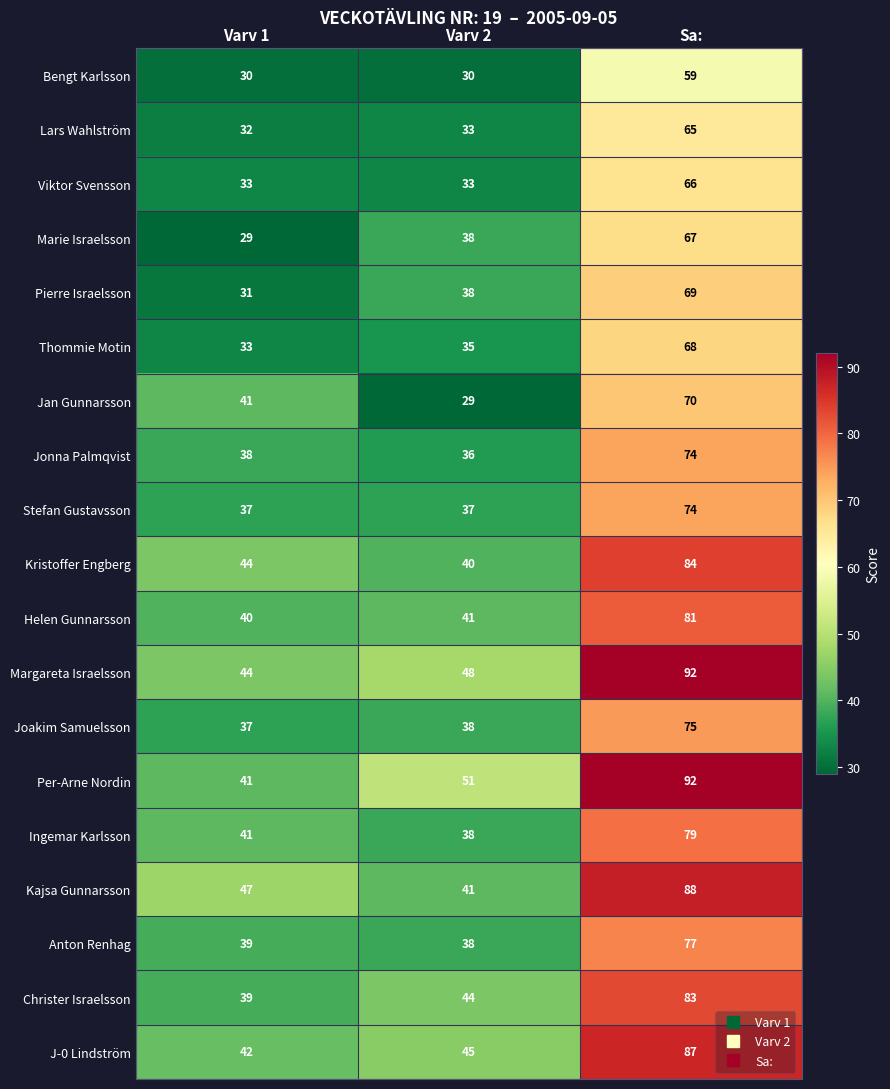

What is the maximum value shown in the chart?

92